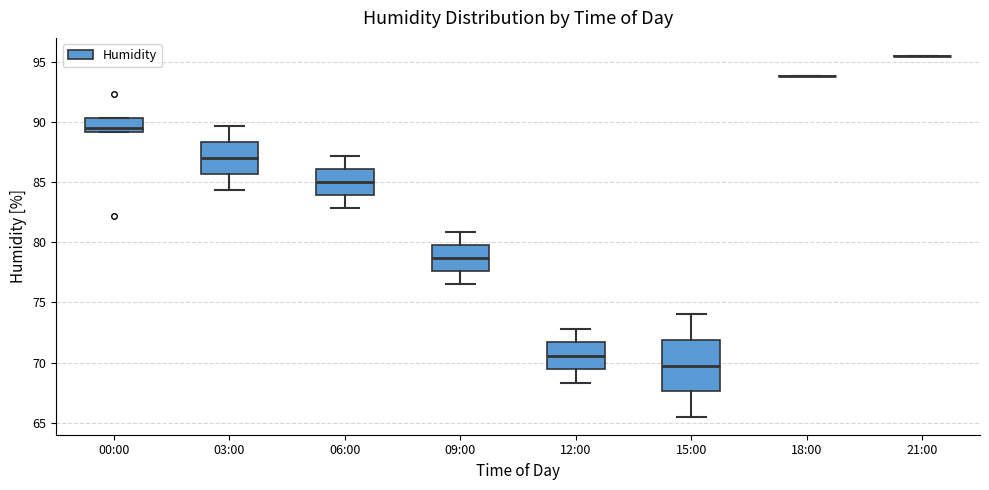

Reading left to right, transcribe this box plot: for each box, give where its median line is, the range the box spans, and where its two whiskers end, as read against the y-axis. The values are not printed on the chart, so give them approximately, as read against the axis.

00:00: median 89.5, box 89.0 to 90.5, whiskers 89.0 to 90.5
03:00: median 87.0, box 85.5 to 88.5, whiskers 84.5 to 89.5
06:00: median 85.0, box 84.0 to 86.0, whiskers 83.0 to 87.0
09:00: median 78.5, box 77.5 to 79.5, whiskers 76.5 to 81.0
12:00: median 70.5, box 69.5 to 71.5, whiskers 68.5 to 73.0
15:00: median 70.0, box 67.5 to 72.0, whiskers 65.5 to 74.0
18:00: box collapsed to a line at 94.0, whiskers 94.0 to 94.0
21:00: box collapsed to a line at 95.5, whiskers 95.5 to 95.5